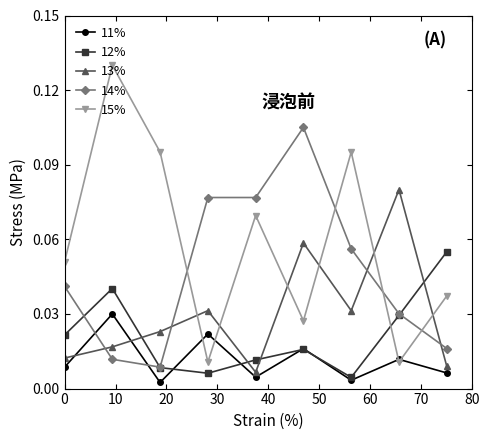

Which series has the widest spread of values?

15%